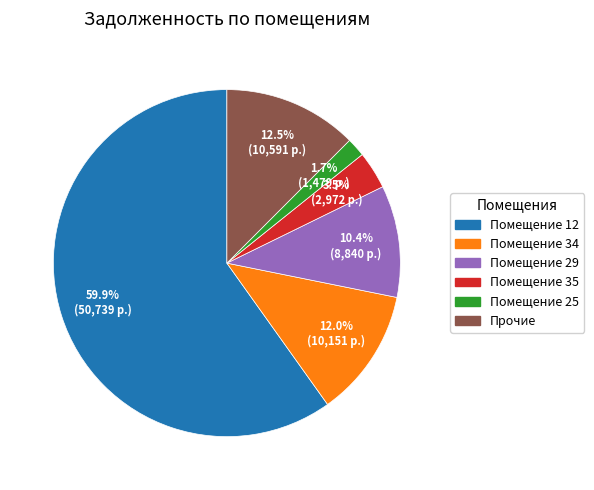

How many segments does this pie chart have?

6